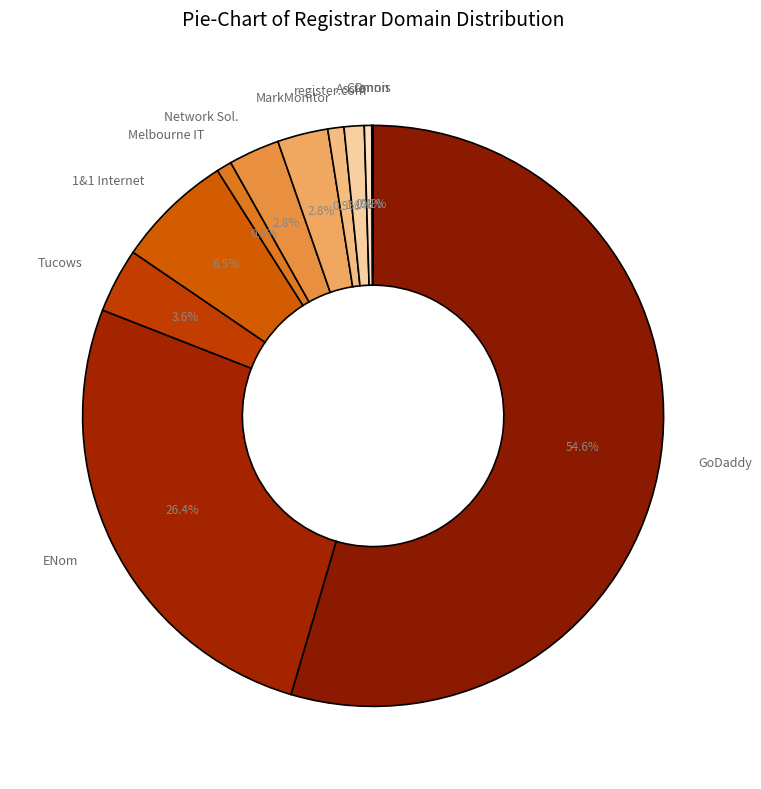

Is there any slice that represents more than half of the pie?

Yes